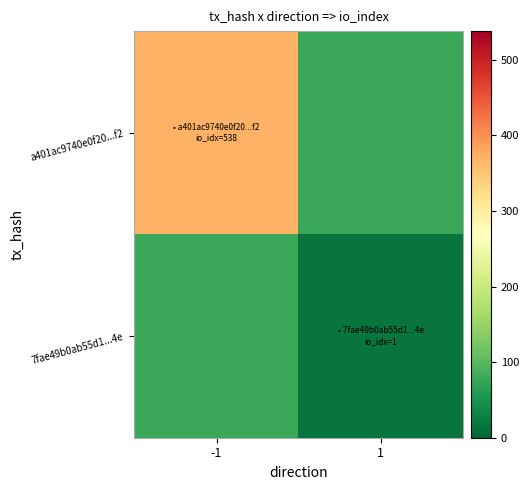

List the series in order of their peak value, lowest first.

7fae49b0ab55d1...4e, a401ac9740e0f20...f2